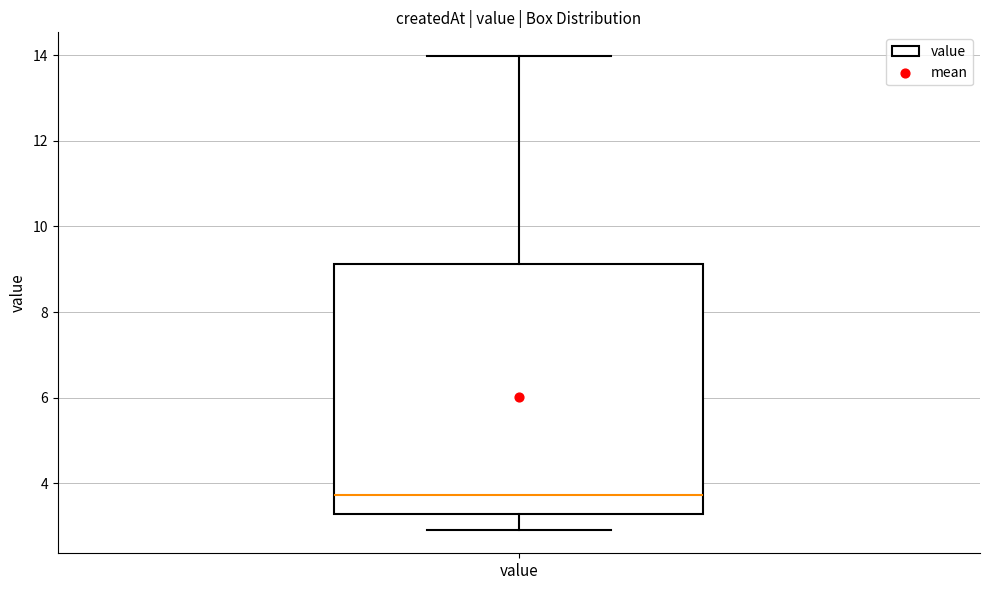

Where is the lower edge of the box for value on the y-axis? The values are not printed on the chart, so give them approximately, as read against the axis.

3.2